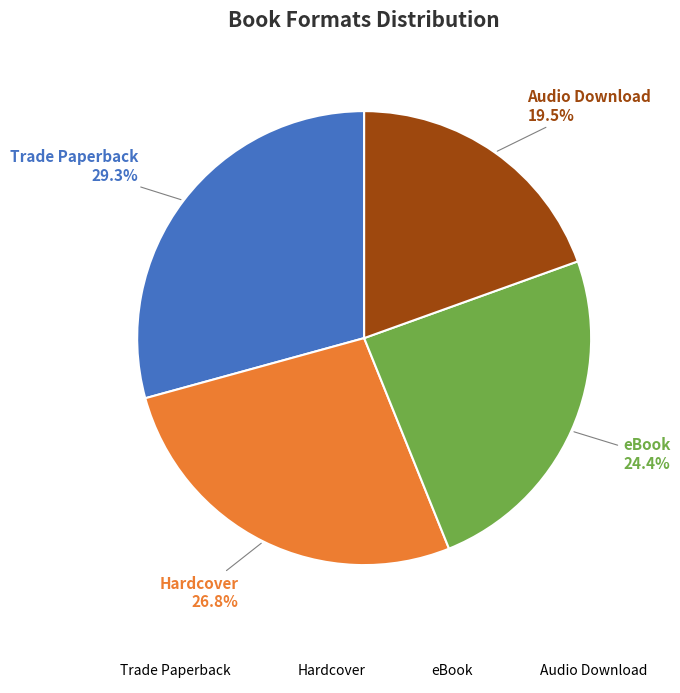

How much of the chart is everything except Hardcover?

73.2%